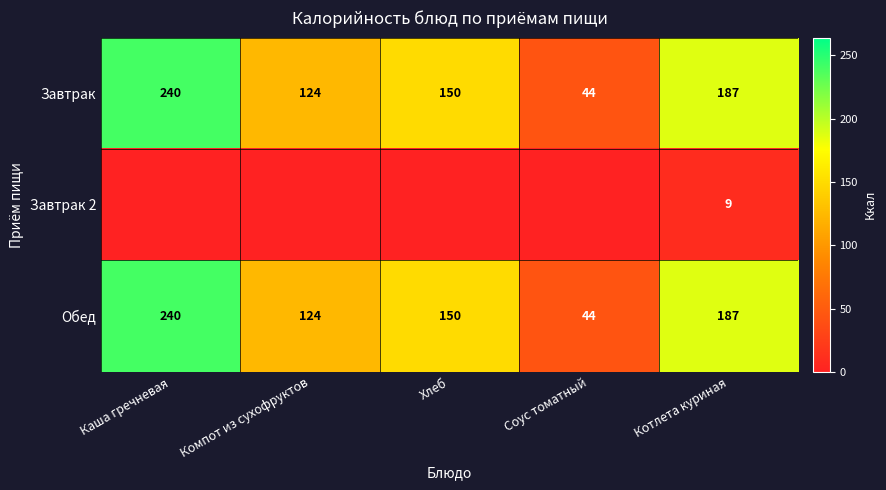

What is the minimum value for Завтрак?

44